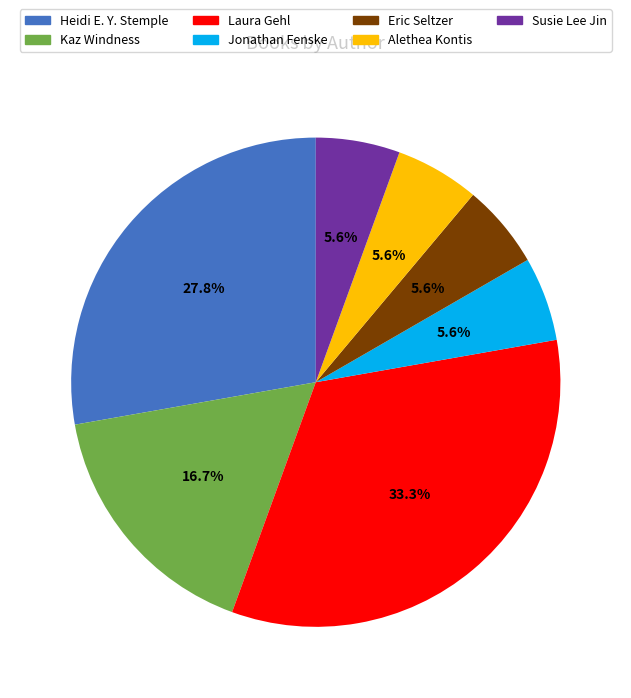

Approximately how many times larger is the value at Laura Gehl compared to Kaz Windness?

2.0